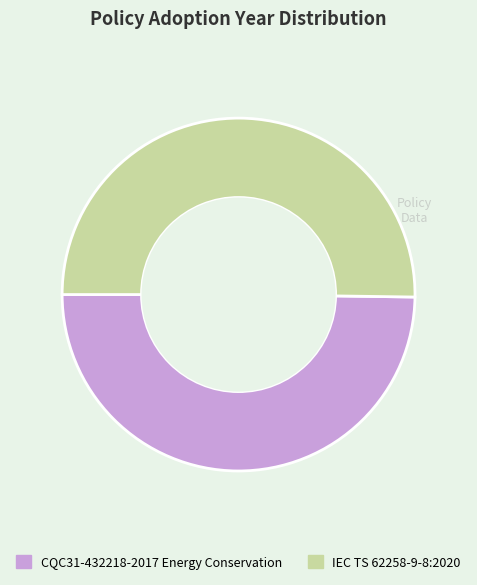

Is the sum of CQC31-432218-2017 Energy Conservation and IEC TS 62258-9-8:2020 greater than half?

Yes